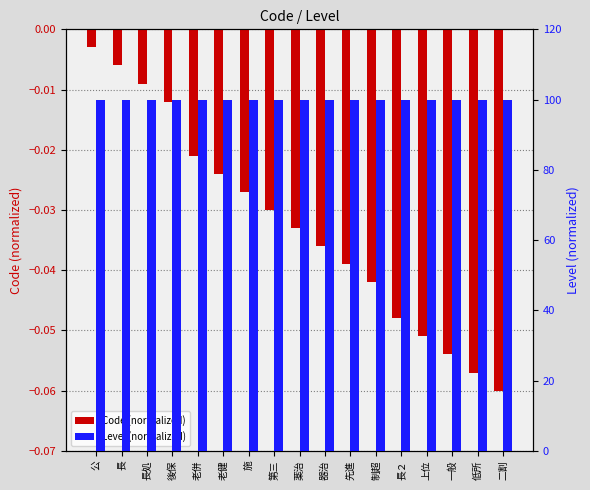

At which label is Level (normalized) closest to 100?

公